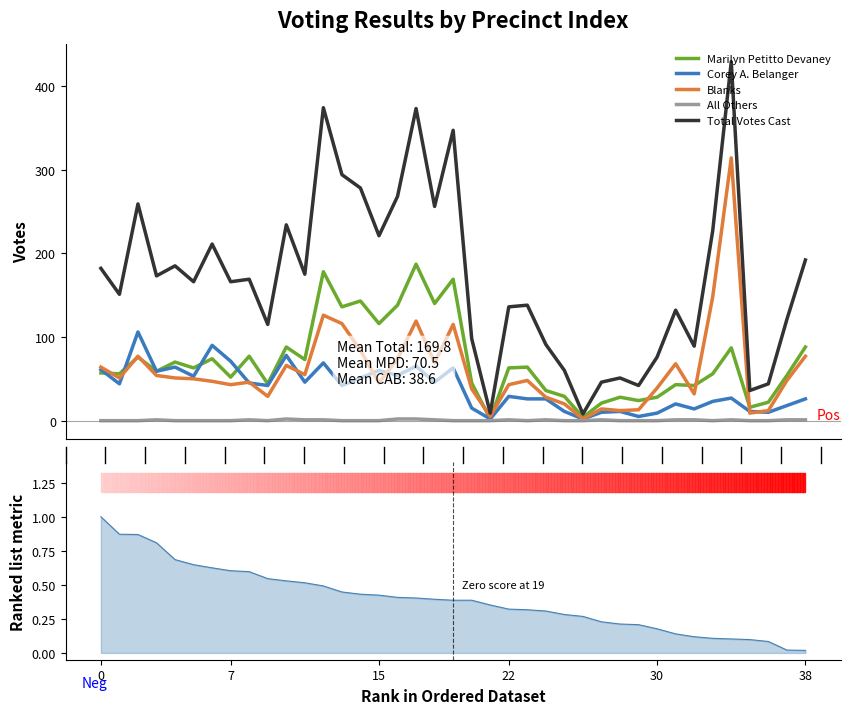

Which series has the largest total across all categories?

Total Votes Cast